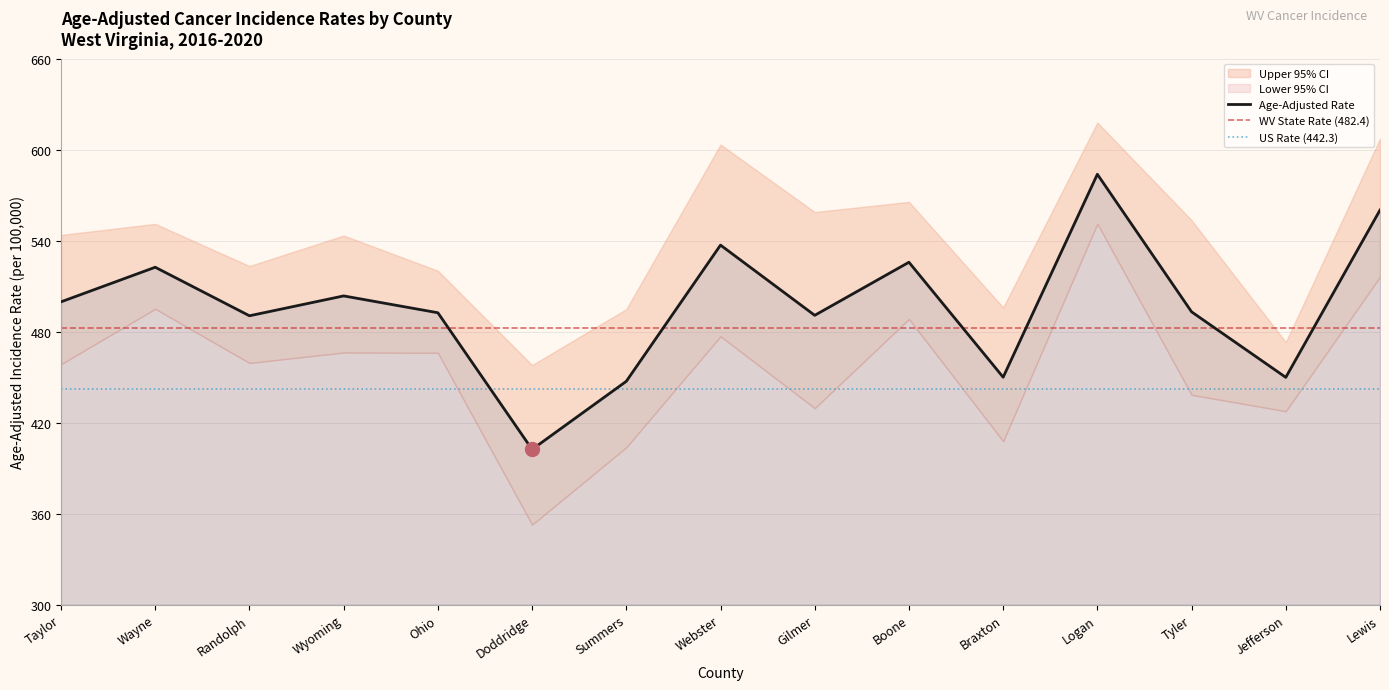

Which series changed the most between Gilmer and Logan?

Lower 95% CI